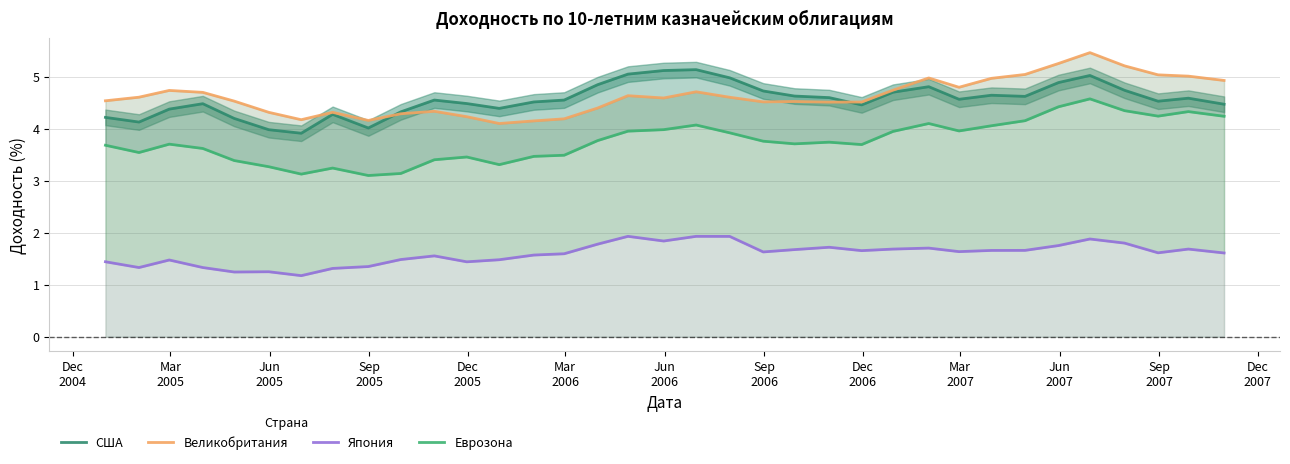

Count the number of categories in the chart.

35